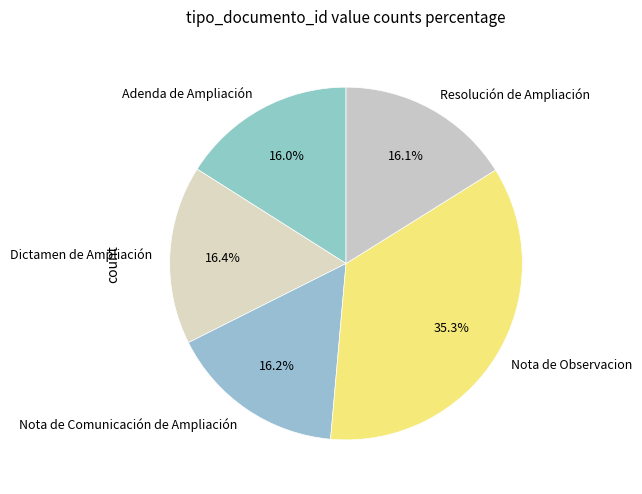

Is Nota de Observacion the majority of the pie?

No